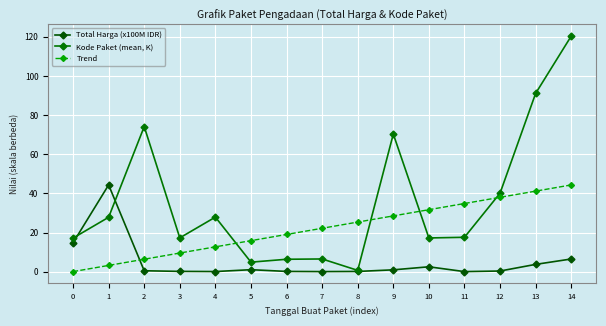

Which series ends up on top after the final intersection of Trend and Total Harga (x100M IDR)?

Trend